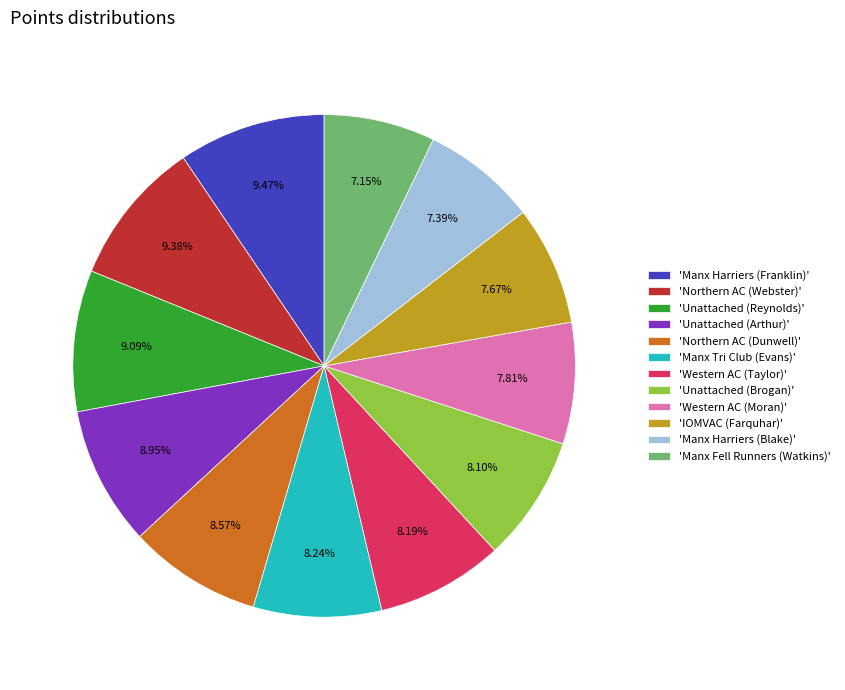

Does 'Northern AC (Dunwell)' account for over 50% of the chart?

No